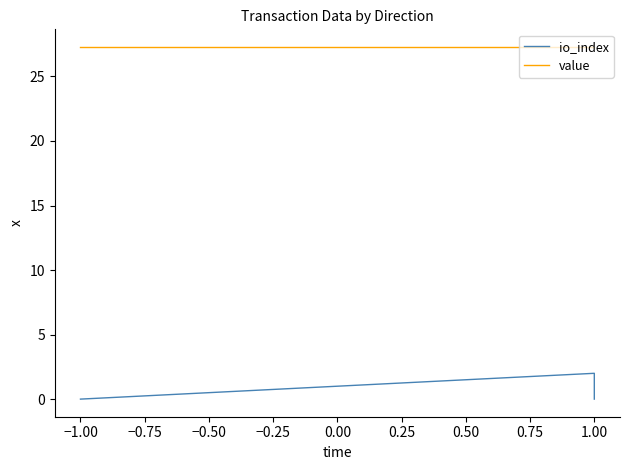

True or false: io_index and value cross at least once.

False